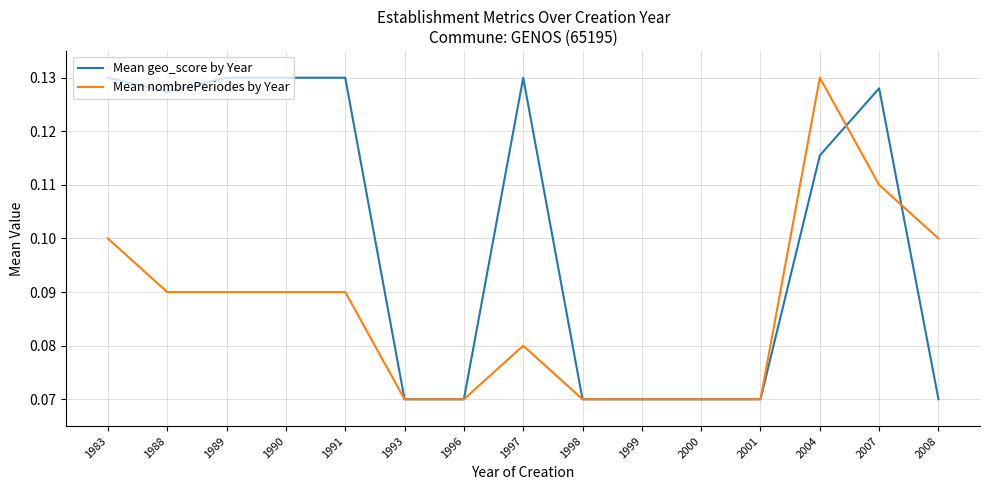

Which series has the largest total across all categories?

Mean geo_score by Year